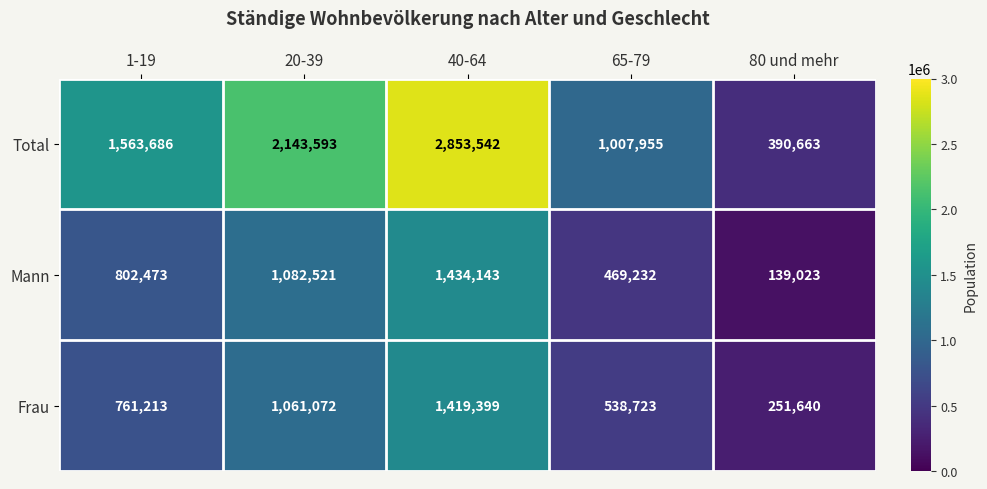

What is the difference between the highest and lowest values at 1-19?

802473